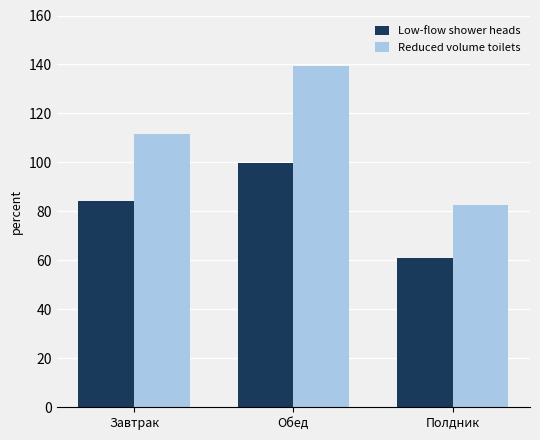

The Low-flow shower heads series shows 99.8 at Обед. True or false?

True